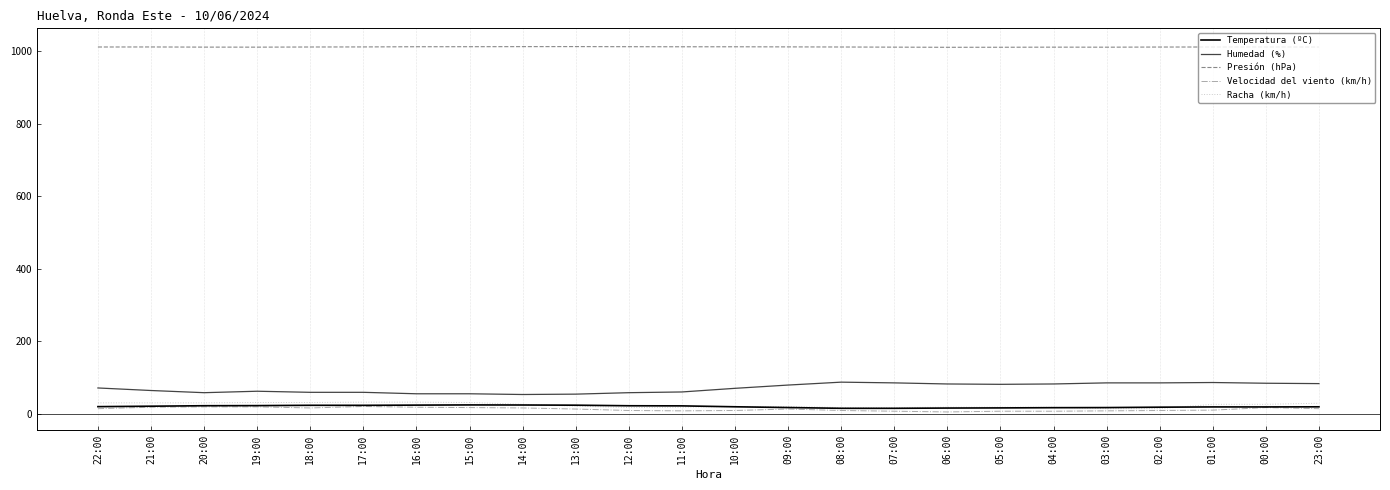

At how many categories does at least one series exceed 534?

24